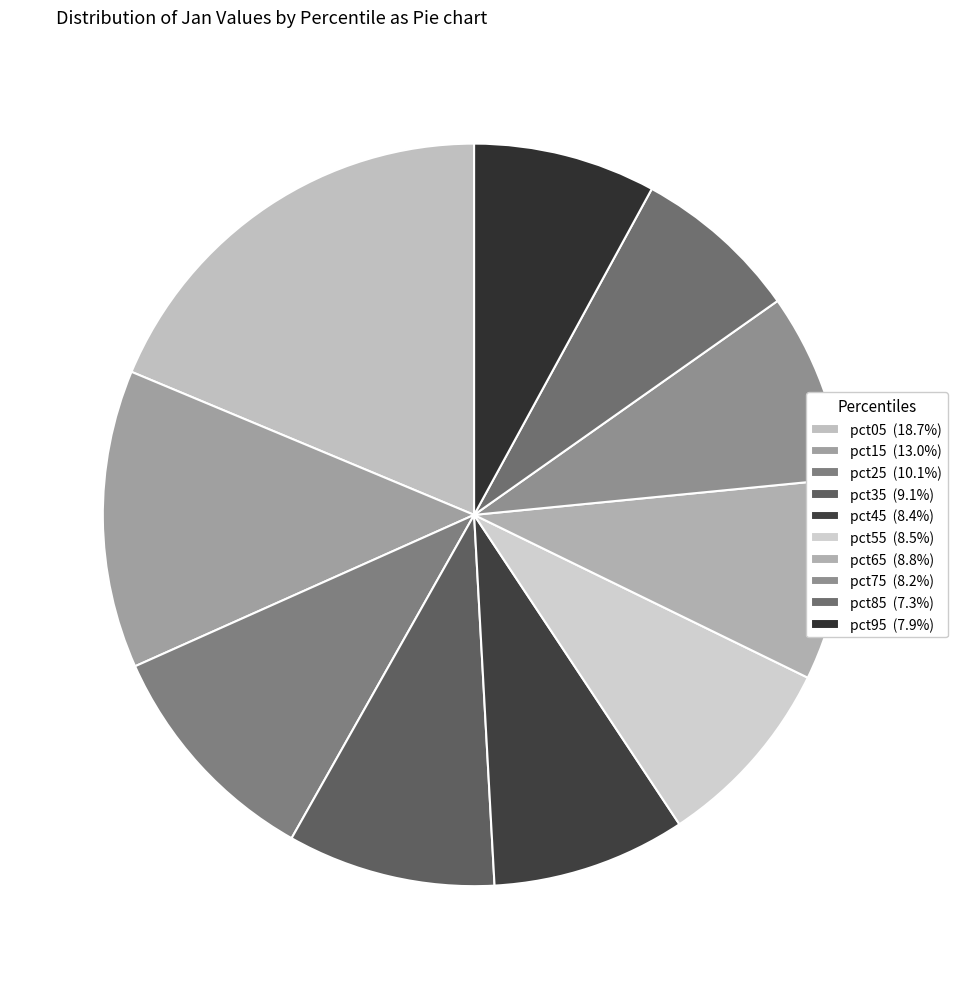

What is the change in value from pct25 to pct95?

-0.2